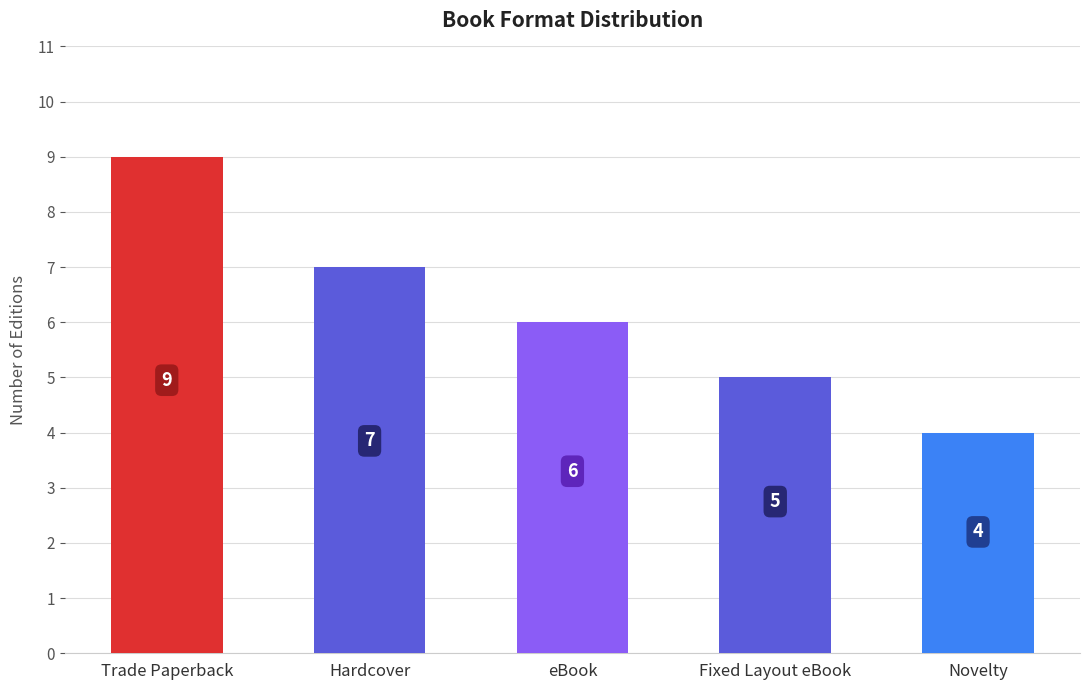

What is the value of the 2nd bar from the left?

7